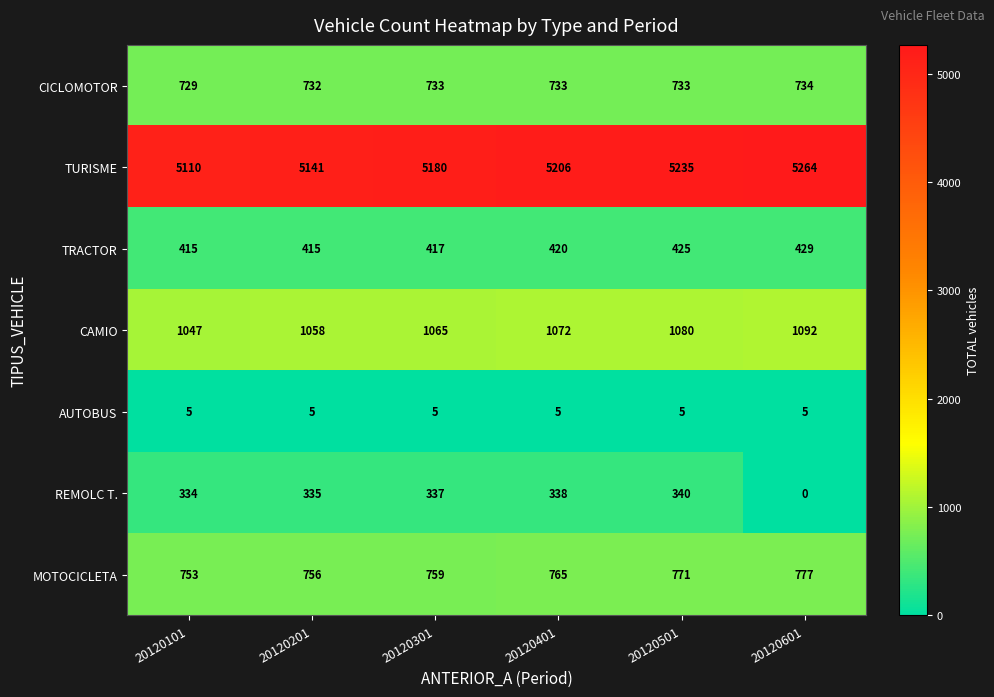

How many series are shown in this chart?

7